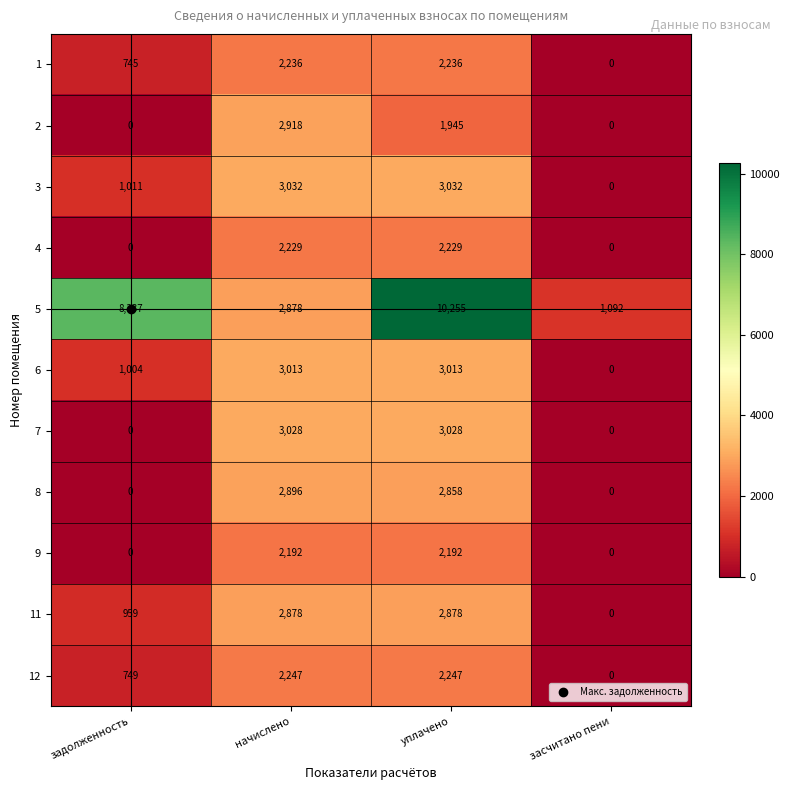

What is the average value of the 7 series?

1514